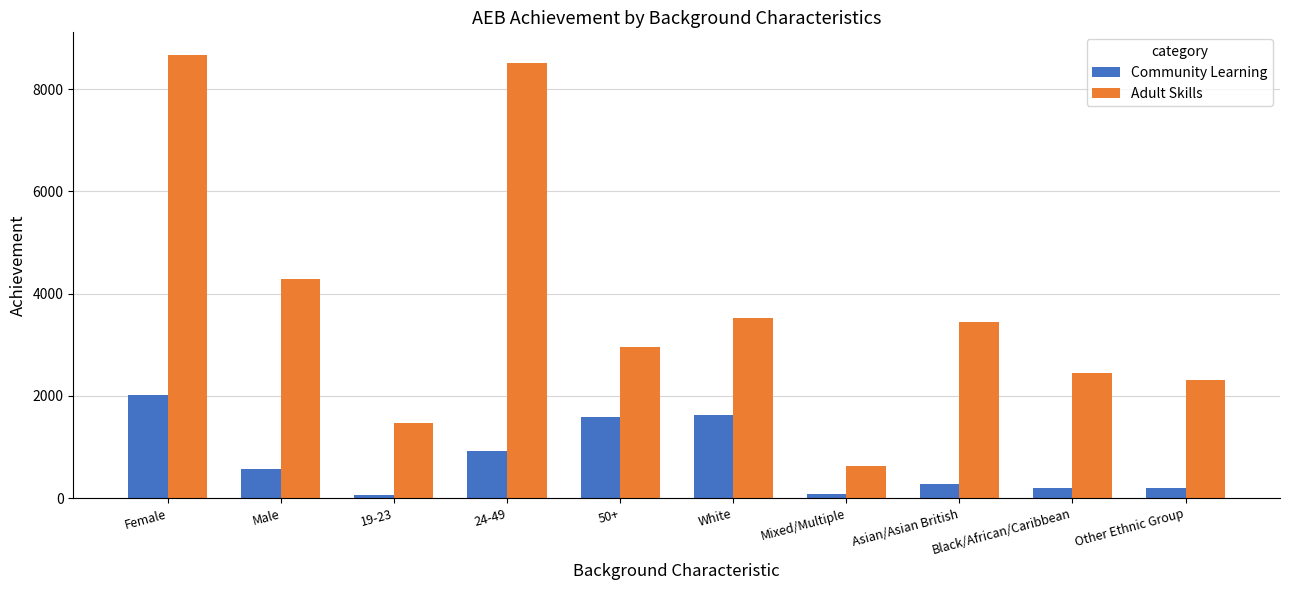

How many data points in Adult Skills are less than 3450?

5